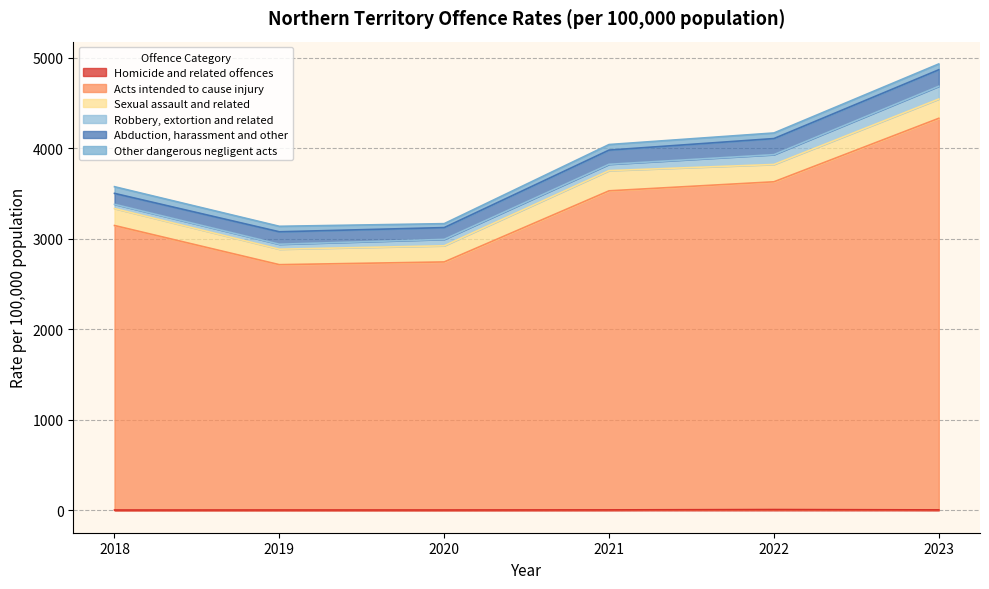

At which category is the sum across all series the highest?

2023